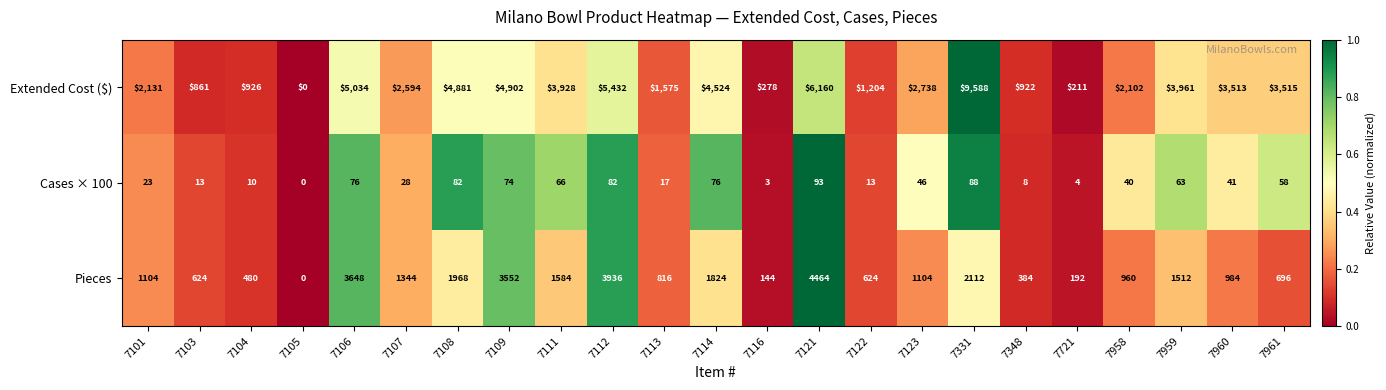

What is the total value across all series at 7106?

8758